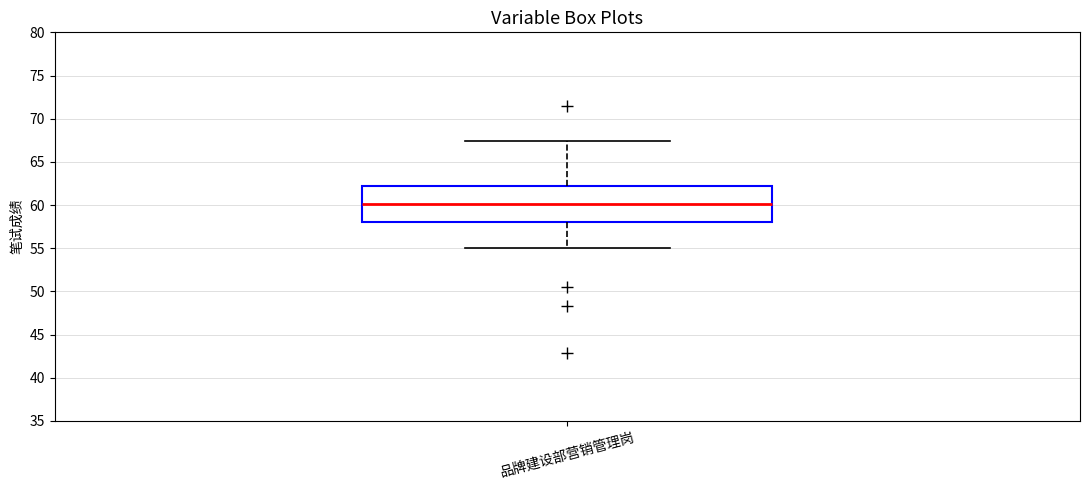

Read this box plot against the y-axis: the position of the median line, the range covered by the box, and the ends of both whiskers. The values are not printed on the chart, so give them approximately, as read against the axis.

median 60.0, box 58.0 to 62.0, whiskers 55.0 to 67.5